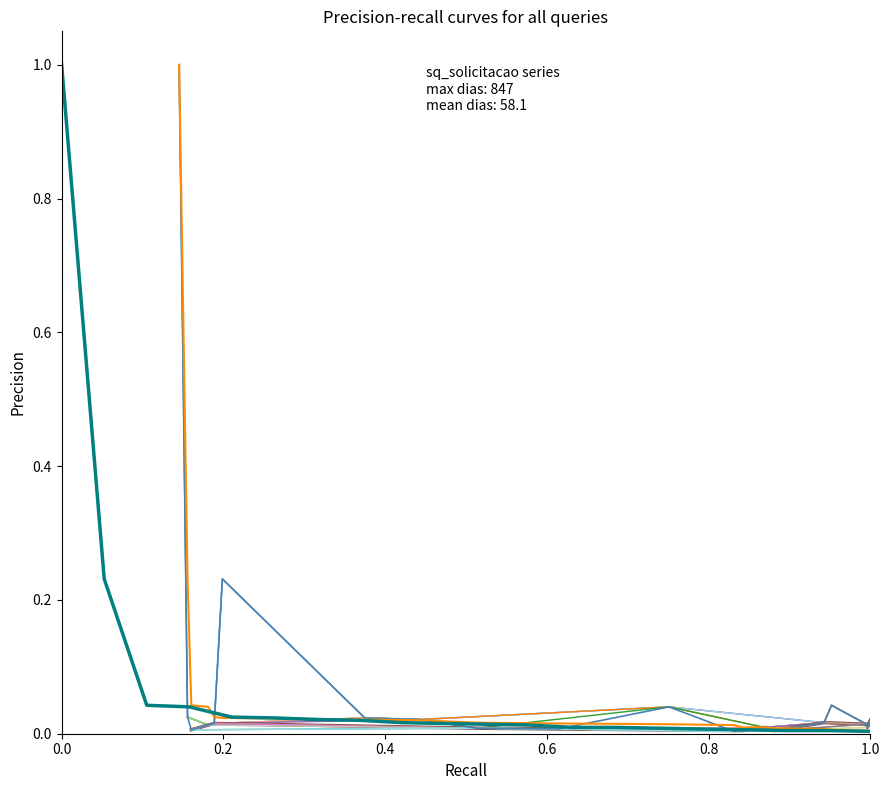

Does the chart display data point markers on the line(s)?

No